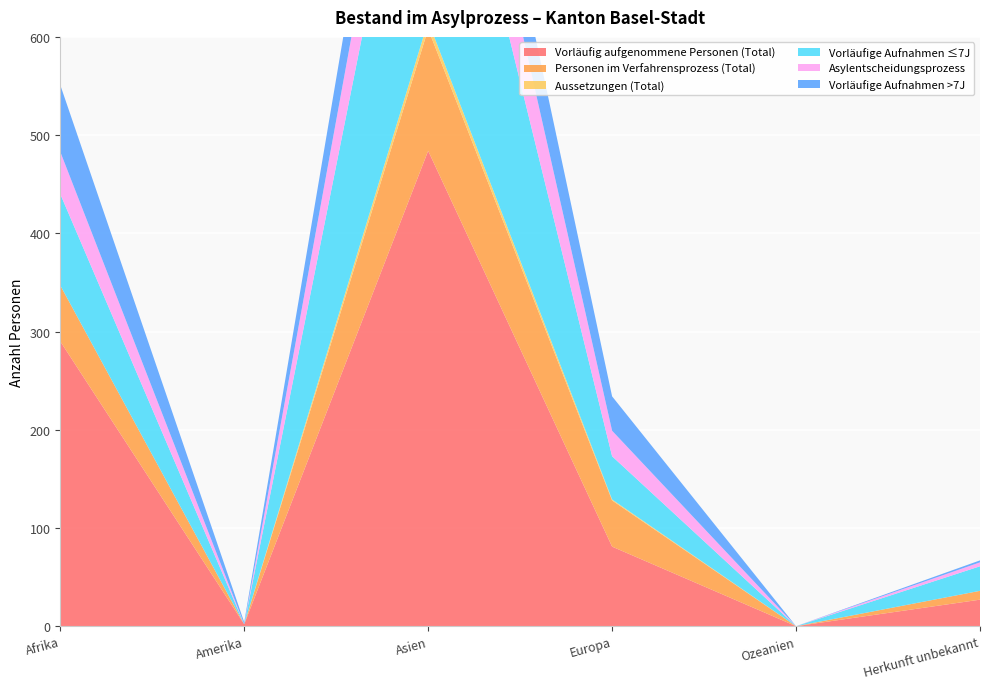

Reading left to right, what are all the values shown in this chart?

Vorläufig aufgenommene Personen (Total): 290	2	484	81	0	27
Personen im Verfahrensprozess (Total): 57	0	124	47	0	9
Aussetzungen (Total): 0	0	8	1	0	0
Vorläufige Aufnahmen ≤7J: 93	0	320	44	0	25
Asylentscheidungsprozess: 43	0	92	26	0	4
Vorläufige Aufnahmen >7J: 68	2	83	35	0	2